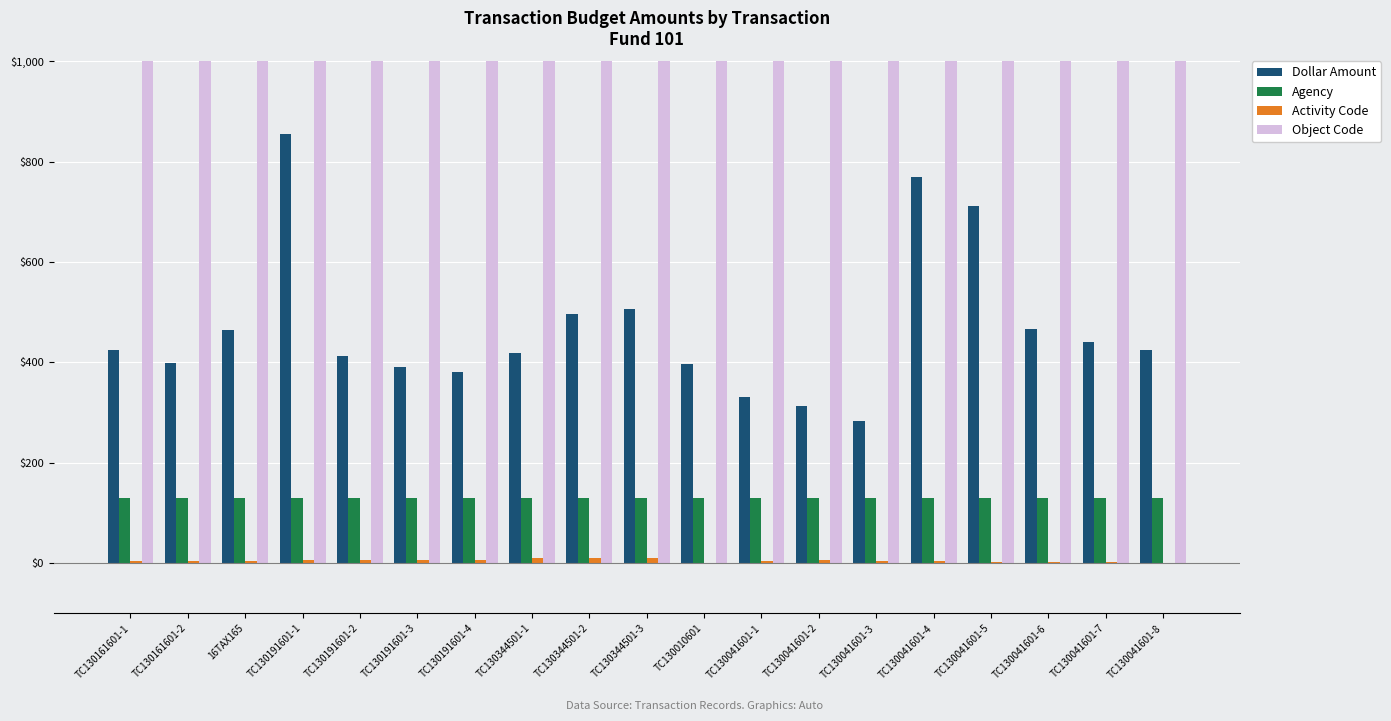

What is the sum of all Dollar Amount values?

8887.4